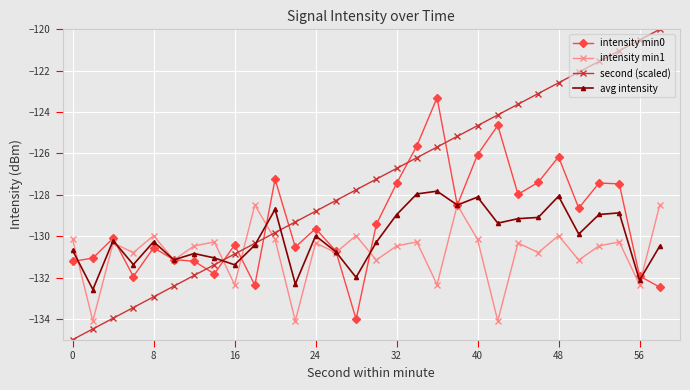

True or false: intensity min1 has more than 1 interior local peaks.

True